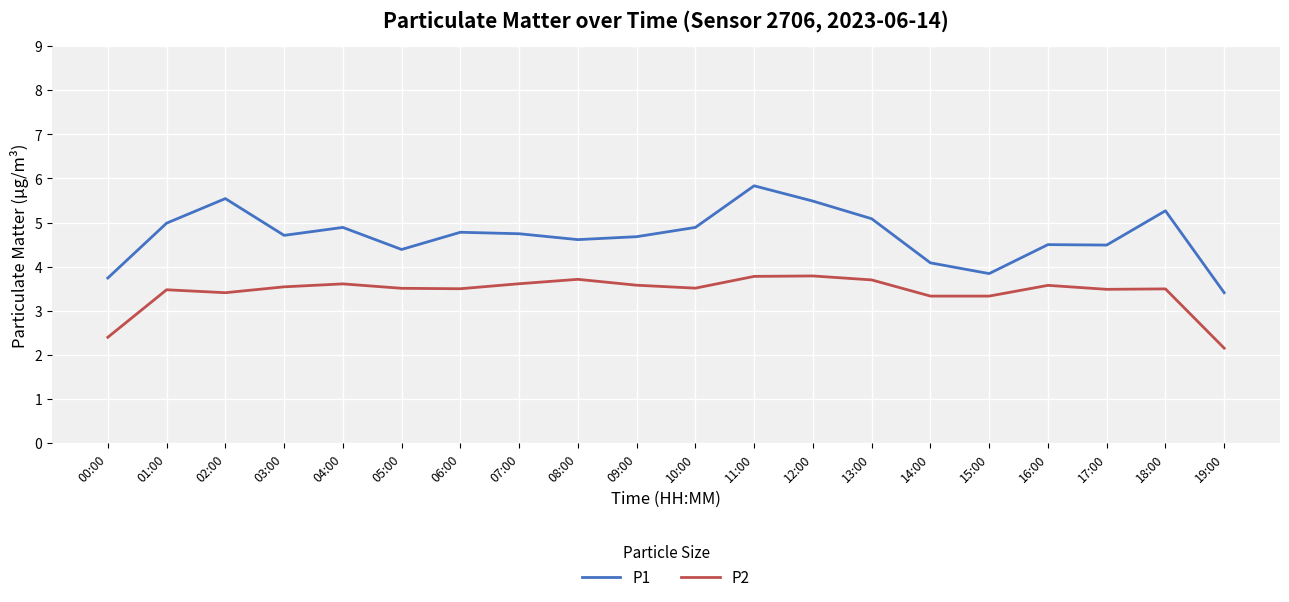

Is it true that P1 equals 6.7 at 08:00?

False